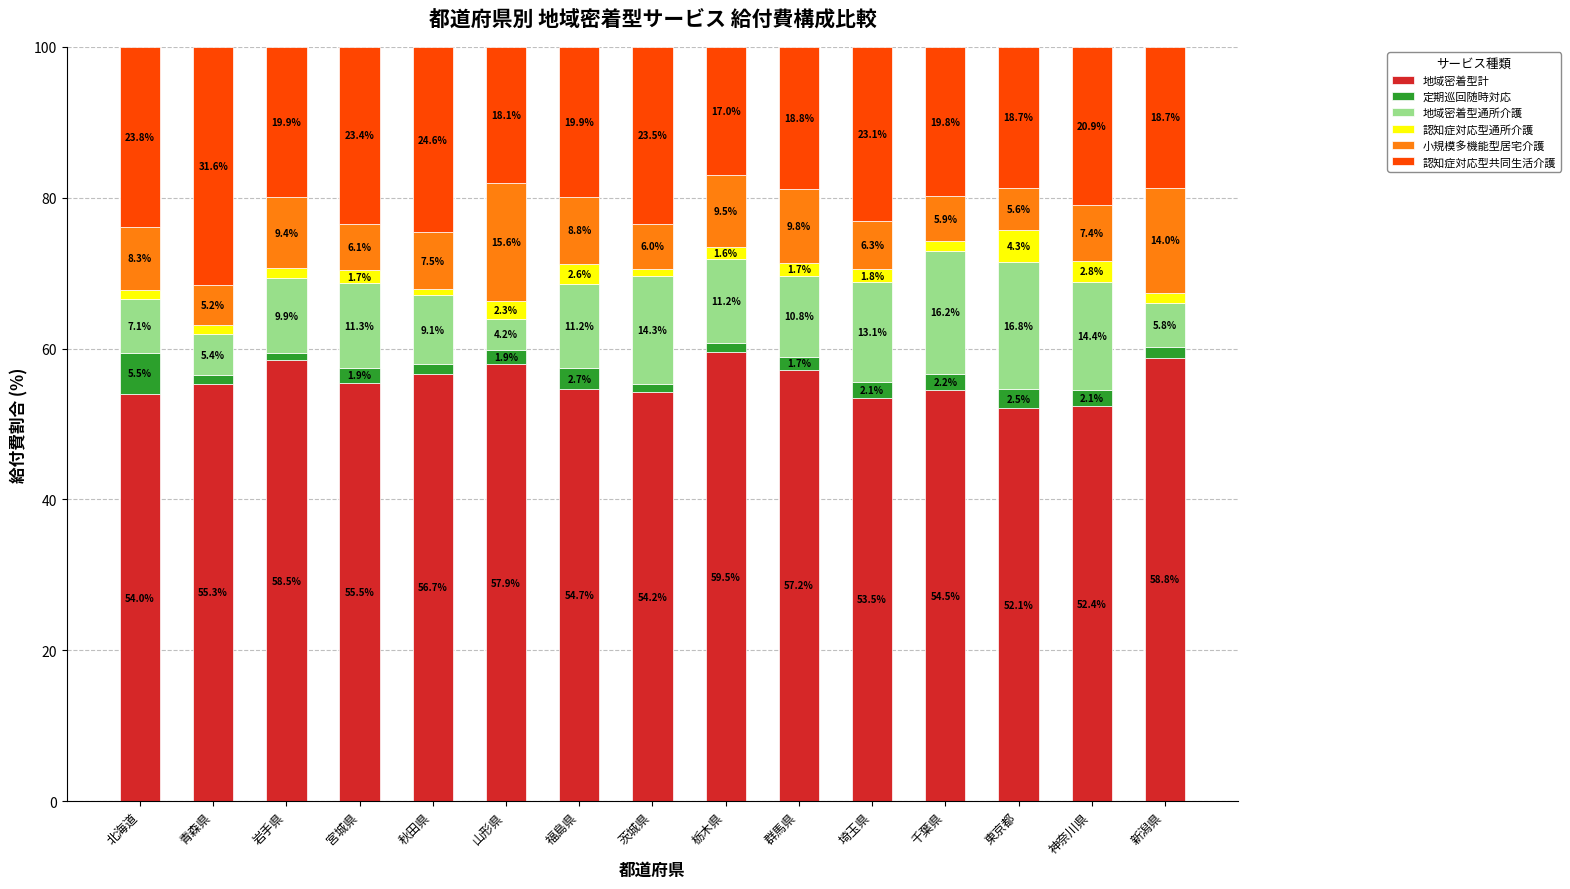

What is the total value across all series at 山形県?

100.0